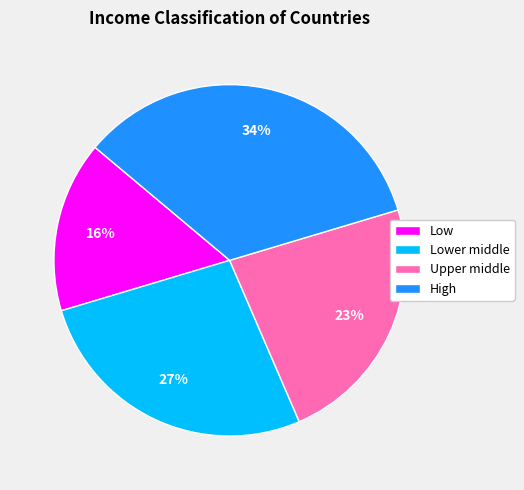

Does any single category account for the majority?

No